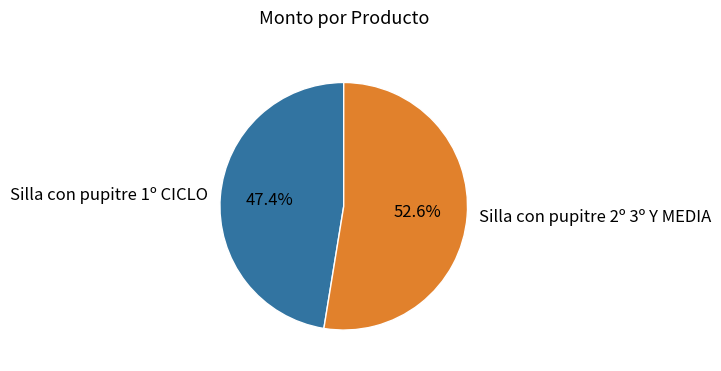

To the nearest percent, what percentage of the pie is Silla con pupitre 1º CICLO?

47%